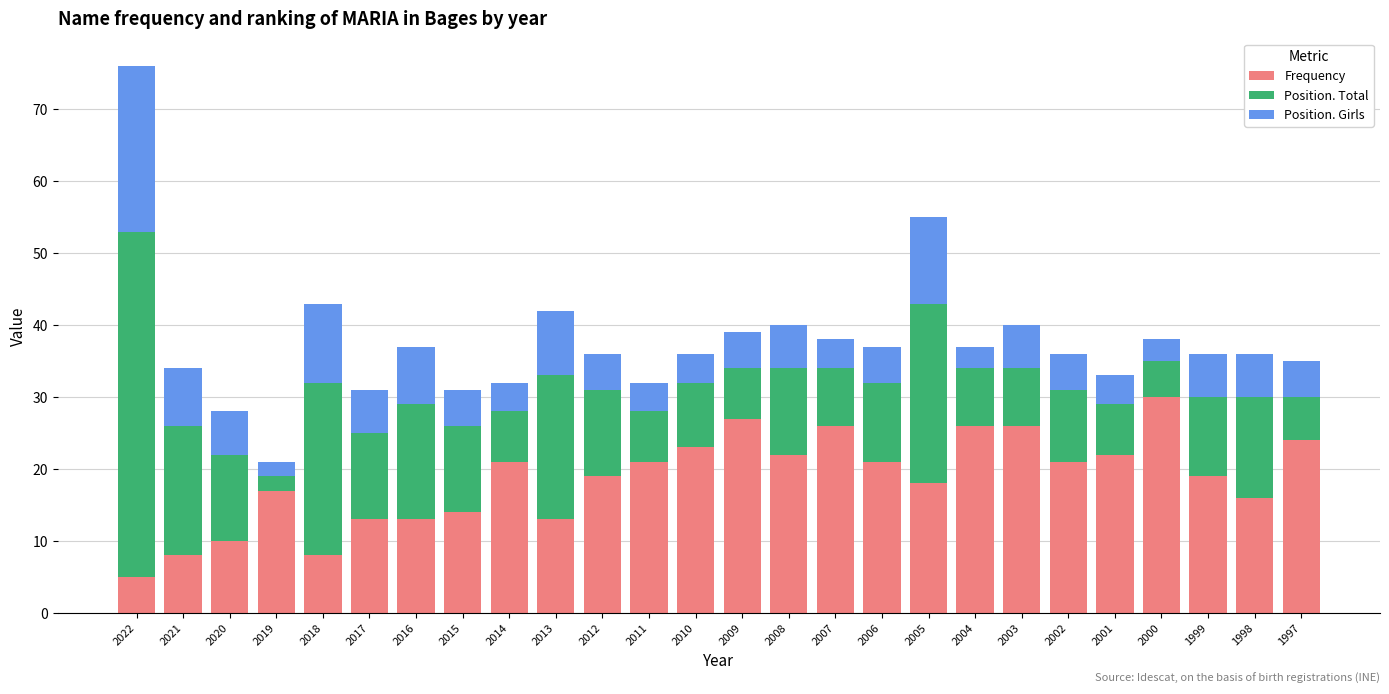

Is it true that Frequency equals 6 at 1998?

False